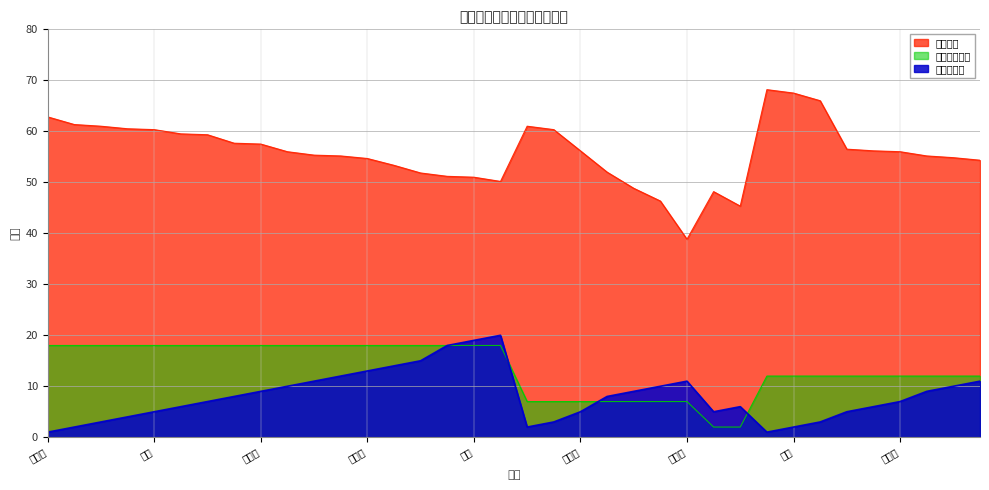

Which has a higher value, 吴偌铭 or 宛方?

吴偌铭